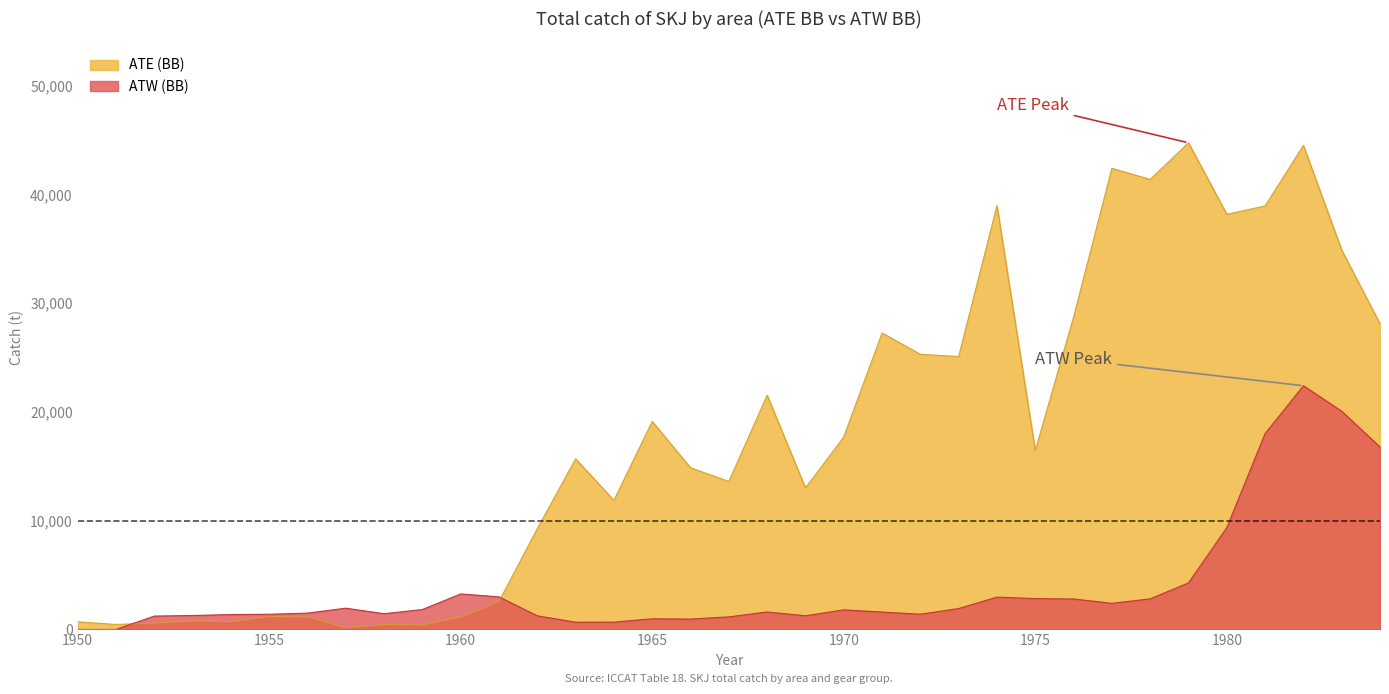

What is the value of the ATW (BB) point at the 28th from the left?

2400